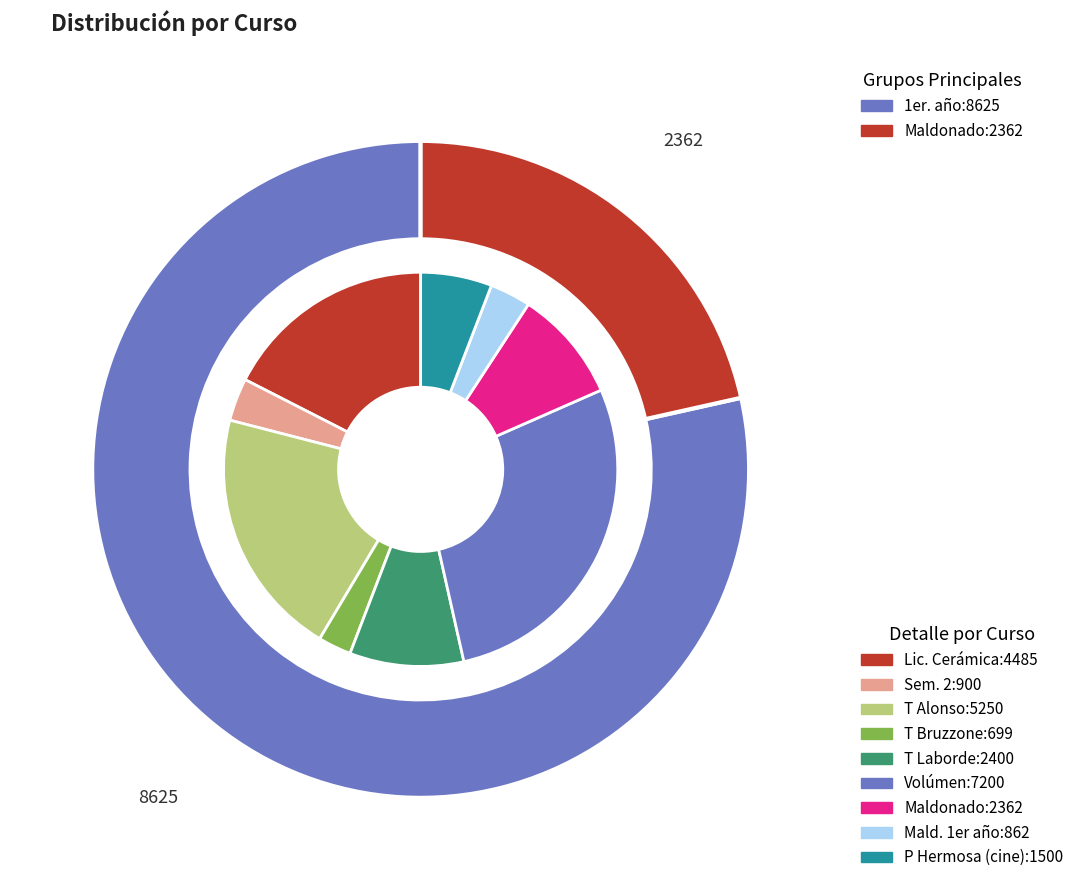

To the nearest percent, what is the difference between the largest and smallest slice percentages?

25%